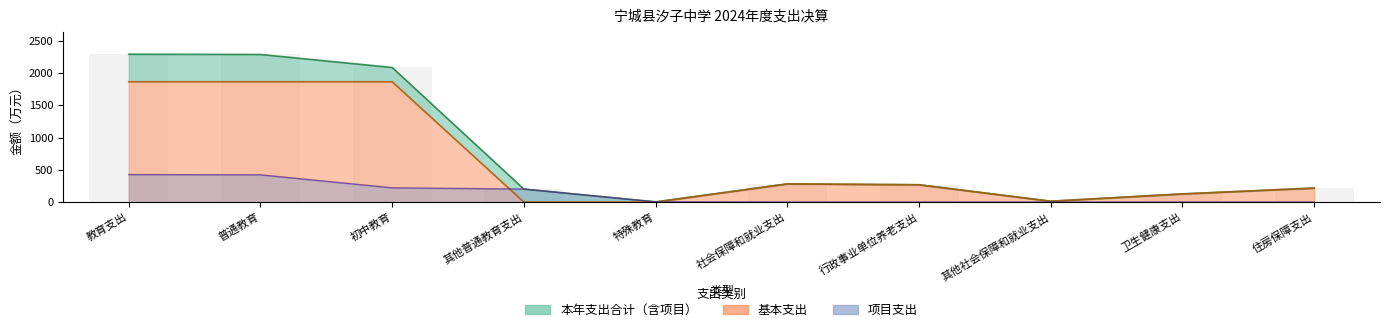

At which category is the sum across all series the highest?

教育支出